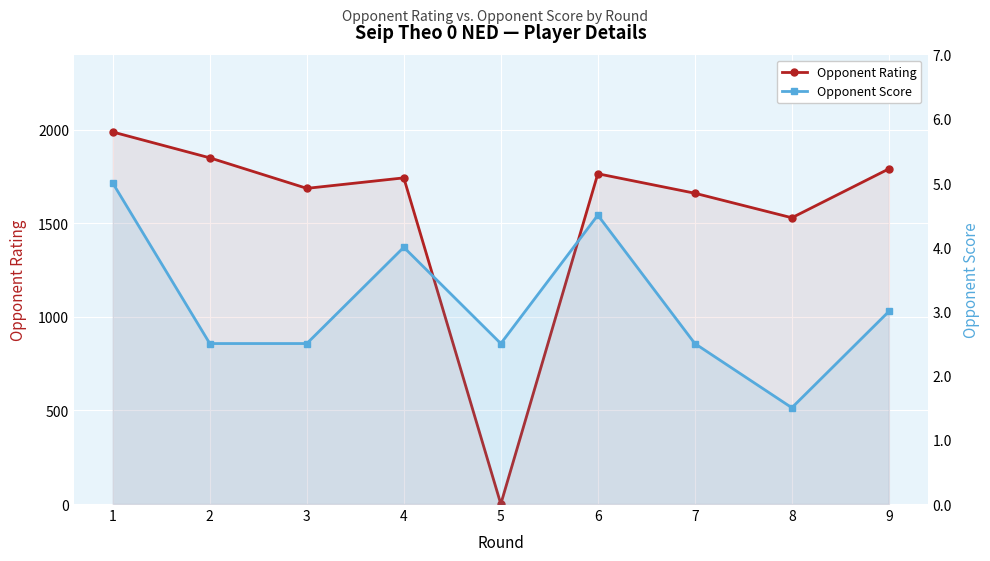

Reading left to right, extract all data points from this chart.

Opponent Rating: 1=1987.0	2=1849.0	3=1686.0	4=1742.0	5=0.0	6=1764.0	7=1660.0	8=1529.0	9=1790.0
Opponent Score: 1=5.0	2=2.5	3=2.5	4=4.0	5=2.5	6=4.5	7=2.5	8=1.5	9=3.0